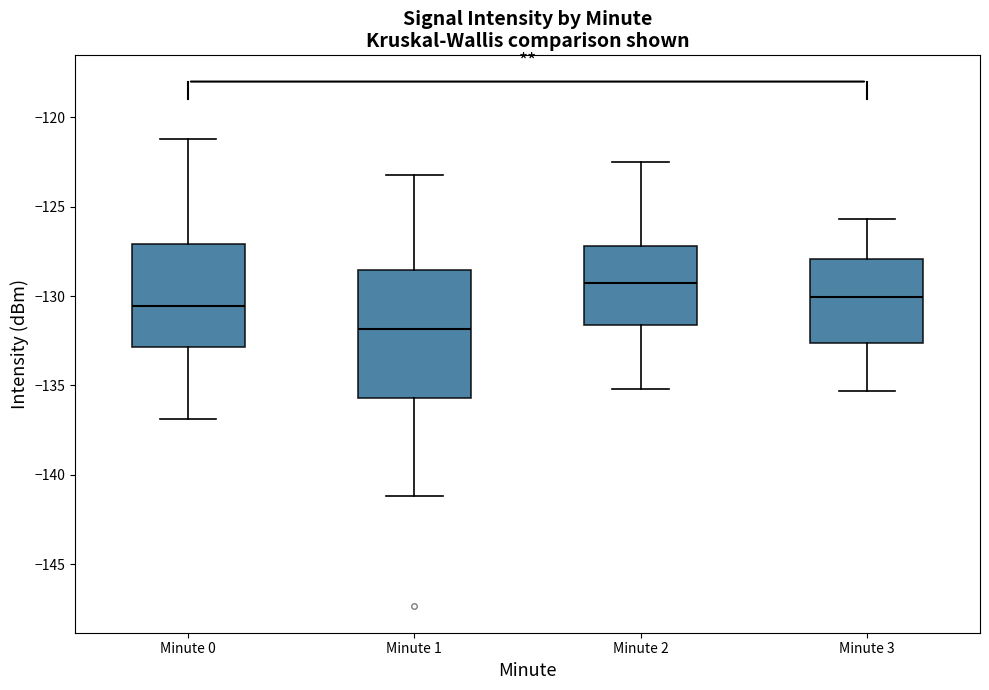

Reading left to right, read every box against the y-axis: the position of its median line, the range the box covers, and the ends of its whiskers. The values are not printed on the chart, so give them approximately, as read against the axis.

Minute 0: median -130.5, box -133.0 to -127.0, whiskers -137.0 to -121.0
Minute 1: median -132.0, box -135.5 to -128.5, whiskers -141.0 to -123.0
Minute 2: median -129.0, box -131.5 to -127.0, whiskers -135.0 to -122.5
Minute 3: median -130.0, box -132.5 to -128.0, whiskers -135.5 to -125.5